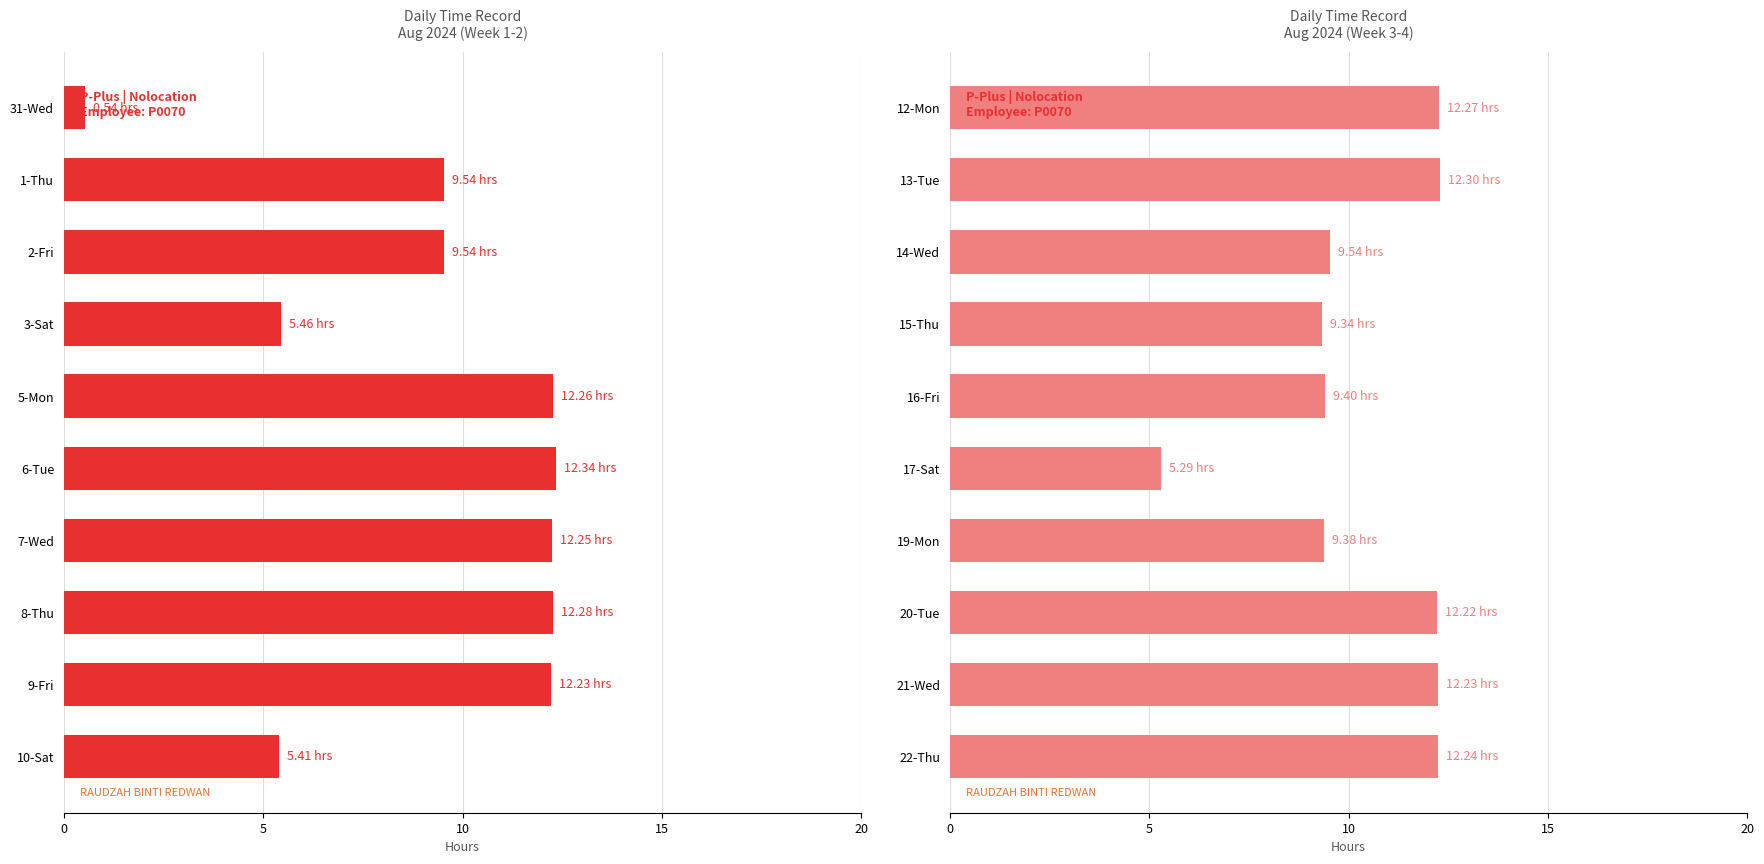

Approximately how many times larger is the value at 21-Wed compared to 13-Tue?

1.0